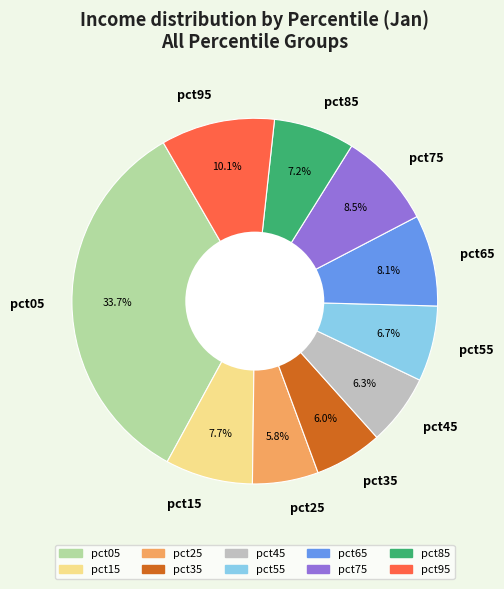

How many segments does this pie chart have?

10